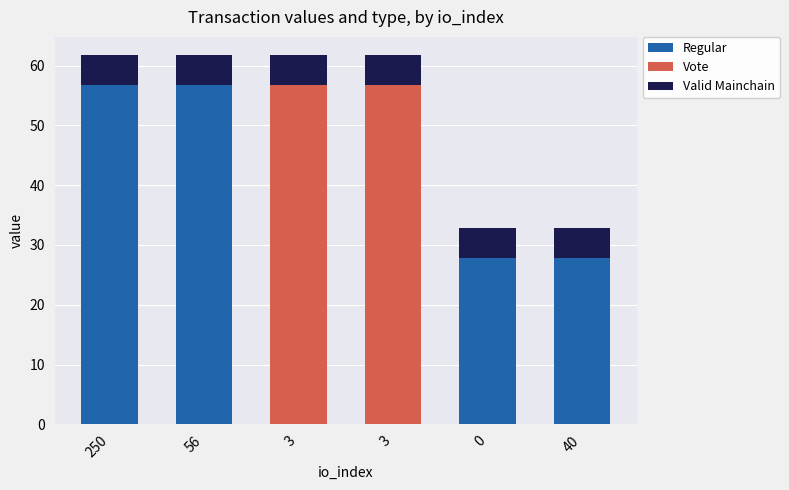

How many data points in Regular are above 27?

4